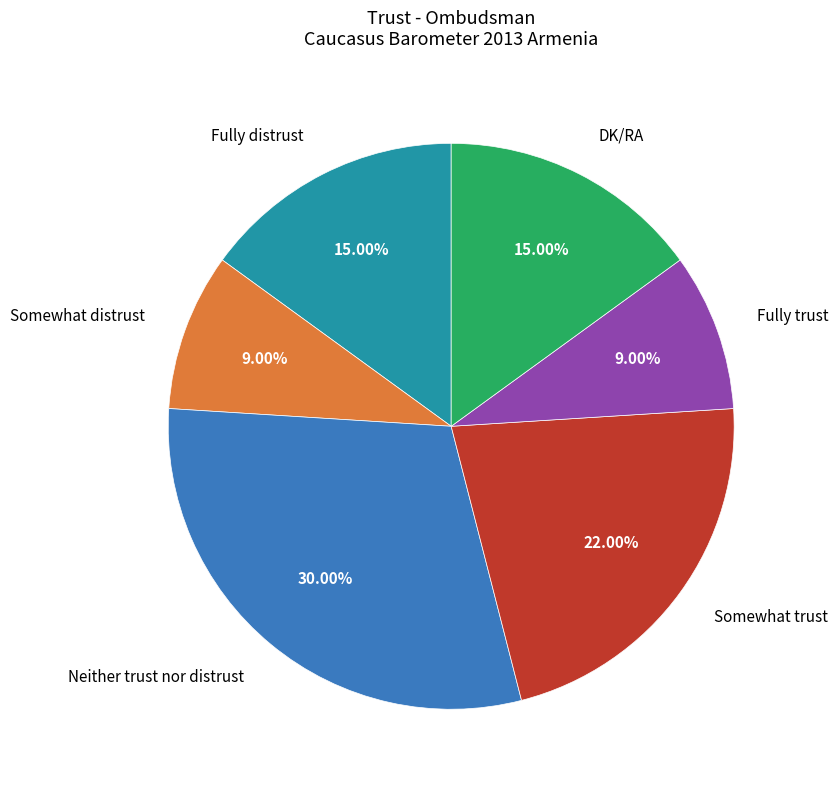

Between Fully trust and DK/RA, which is larger?

DK/RA